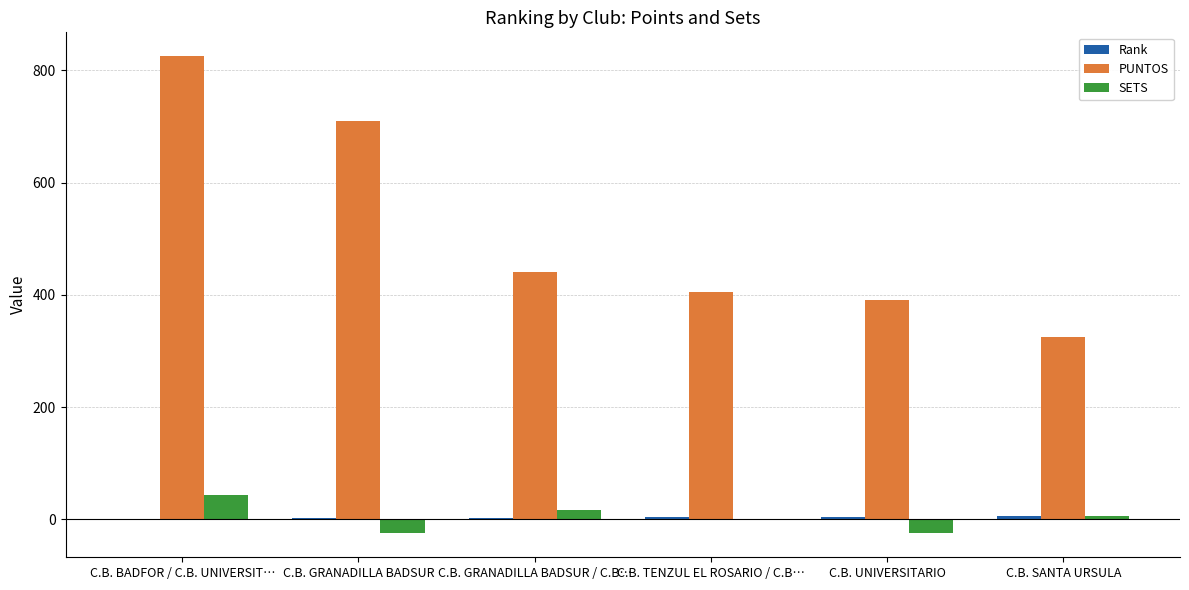

What value does the PUNTOS series have at C.B. UNIVERSITARIO, to the nearest 10?

390